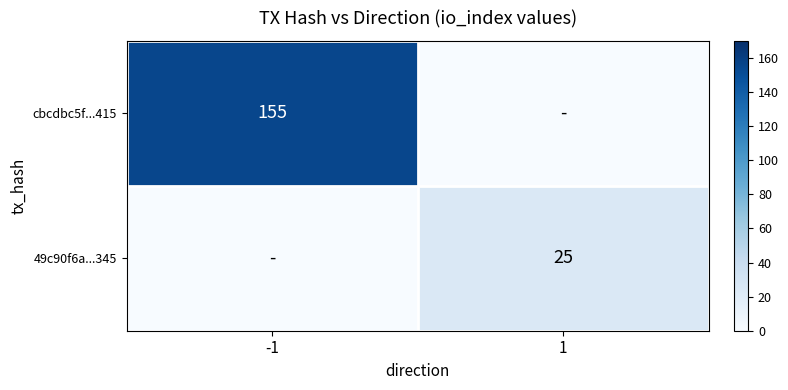

True or false: cbcdbc5f...415 has a value of 155 at -1.

True